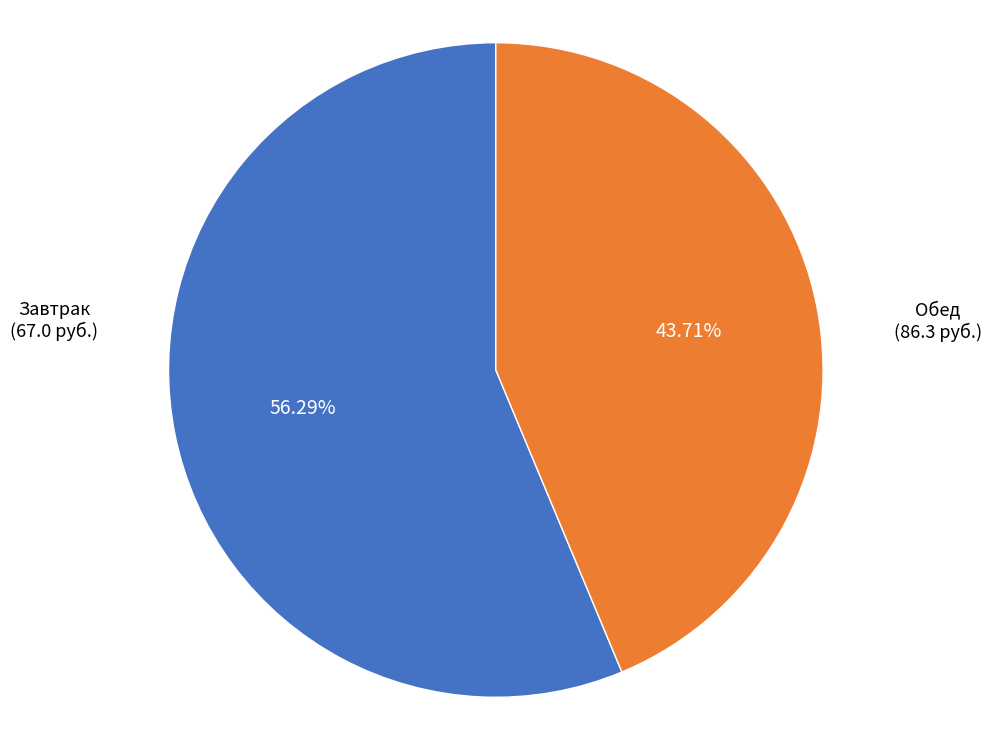

Is there any slice that represents more than half of the pie?

Yes